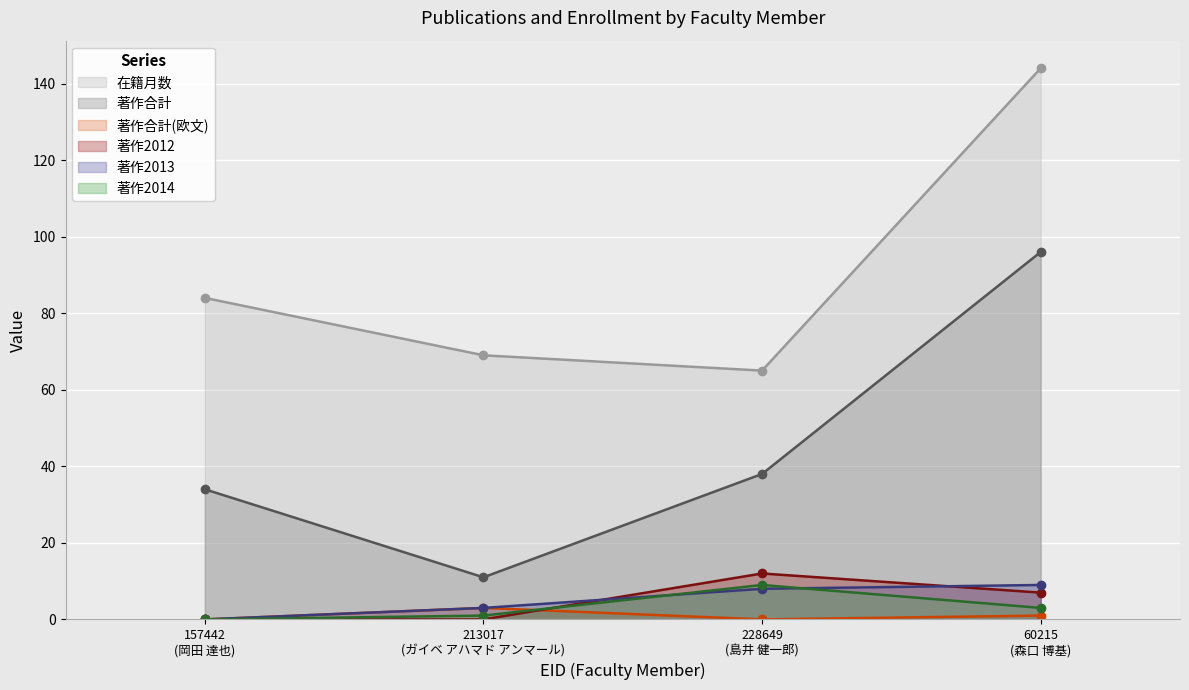

What is the lowest value of the 著作合計 series?

11